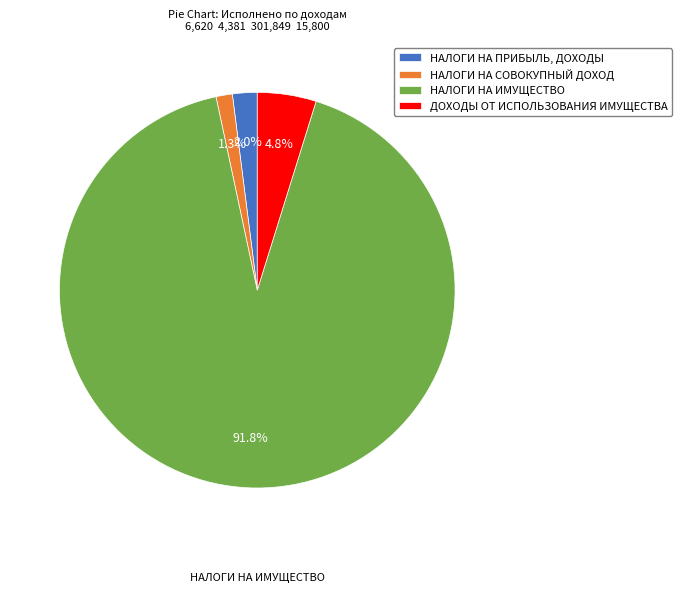

To the nearest percent, what portion does НАЛОГИ НА ИМУЩЕСТВО represent?

92%